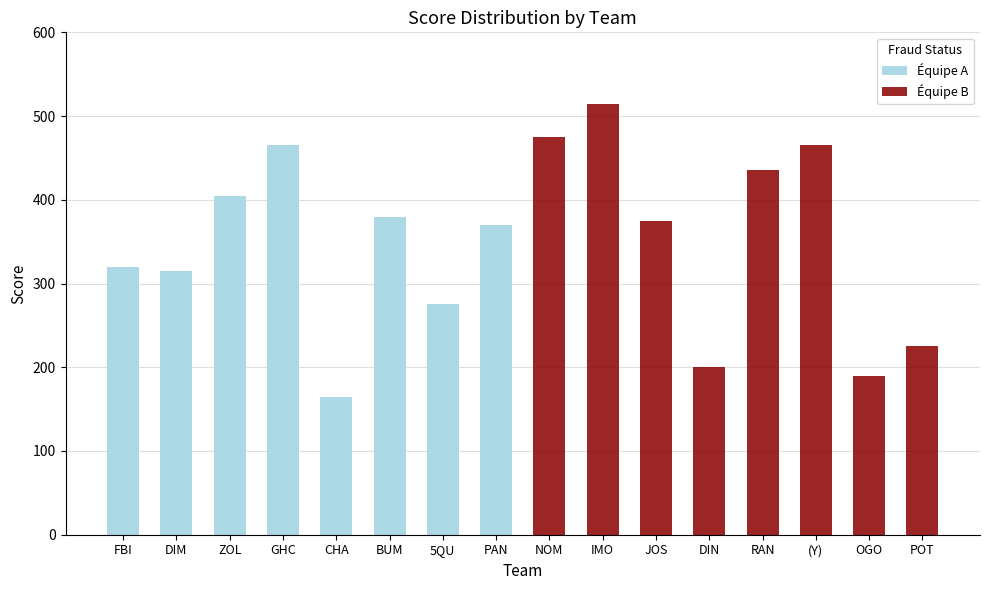

How many data points does each series have?

16